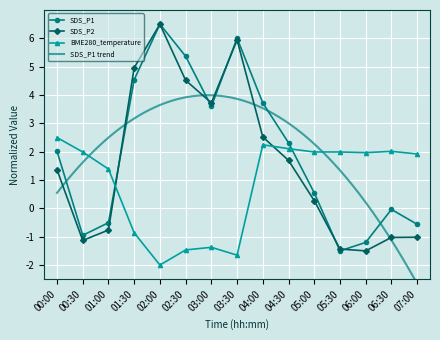

Reading left to right, extract all data points from this chart.

SDS_P1: 2.0	-1.0	-0.5	4.5	6.5	5.4	3.6	6.0	3.7	2.3	0.5	-1.5	-1.2	-0.0	-0.6
SDS_P2: 1.4	-1.1	-0.8	5.0	6.5	4.5	3.7	5.9	2.5	1.7	0.3	-1.4	-1.5	-1.0	-1.0
BME280_temperature: 2.5	2.0	1.4	-0.9	-2.0	-1.5	-1.4	-1.7	2.2	2.1	2.0	2.0	2.0	2.0	1.9